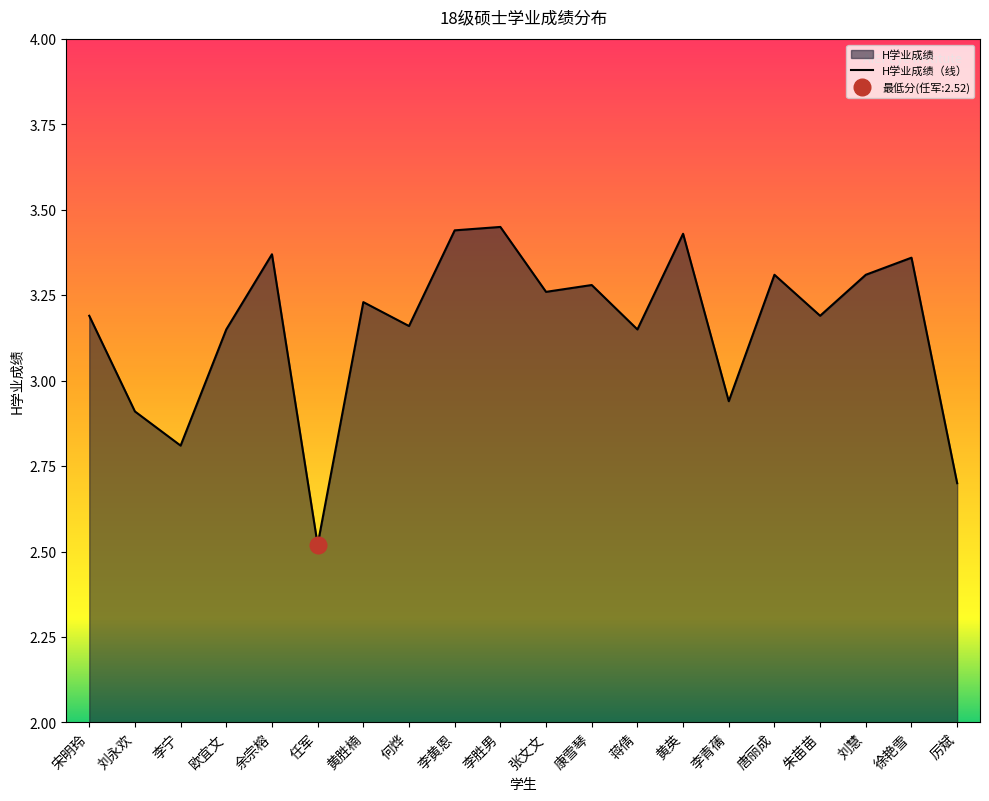

Reading right to left, what are all the values shown in this chart?

2.7	3.4	3.3	3.2	3.3	2.9	3.4	3.1	3.3	3.3	3.5	3.4	3.2	3.2	2.5	3.4	3.1	2.8	2.9	3.2